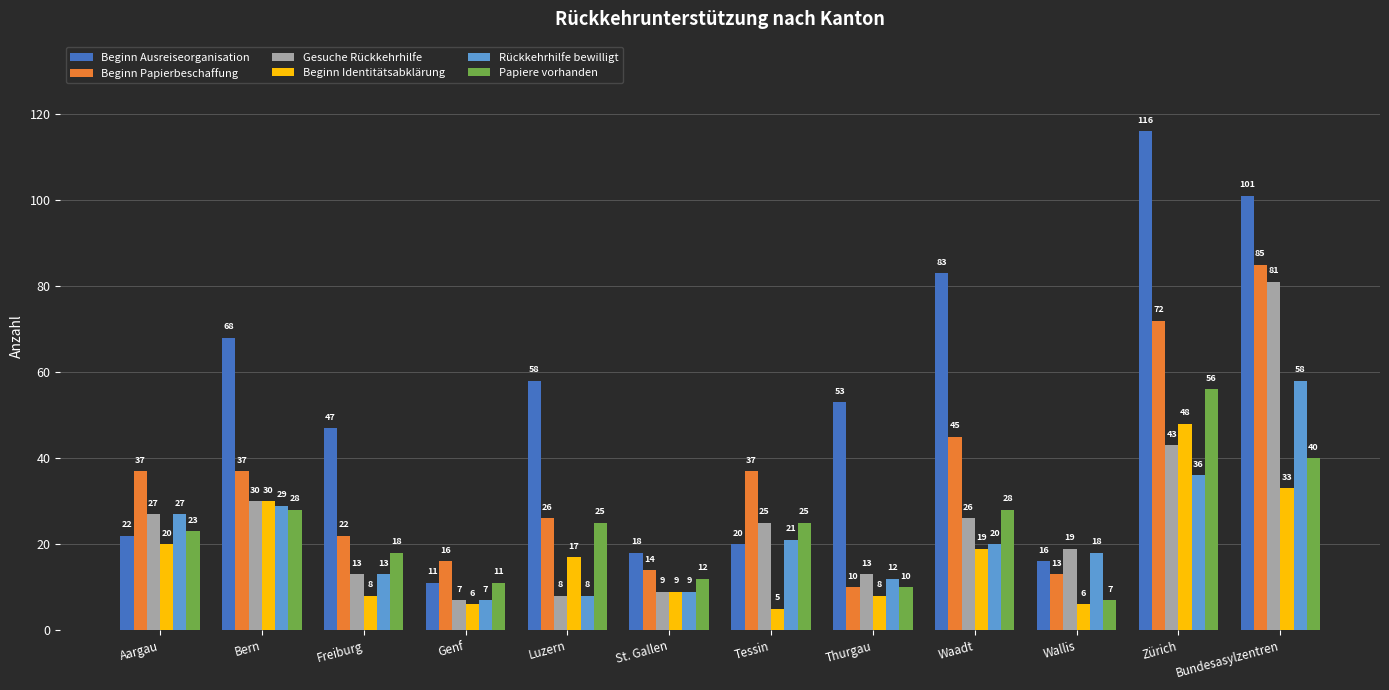

Reading left to right, what are all the values shown in this chart?

Beginn Ausreiseorganisation: 22	68	47	11	58	18	20	53	83	16	116	101
Beginn Papierbeschaffung: 37	37	22	16	26	14	37	10	45	13	72	85
Gesuche Rückkehrhilfe: 27	30	13	7	8	9	25	13	26	19	43	81
Beginn Identitätsabklärung: 20	30	8	6	17	9	5	8	19	6	48	33
Rückkehrhilfe bewilligt: 27	29	13	7	8	9	21	12	20	18	36	58
Papiere vorhanden: 23	28	18	11	25	12	25	10	28	7	56	40